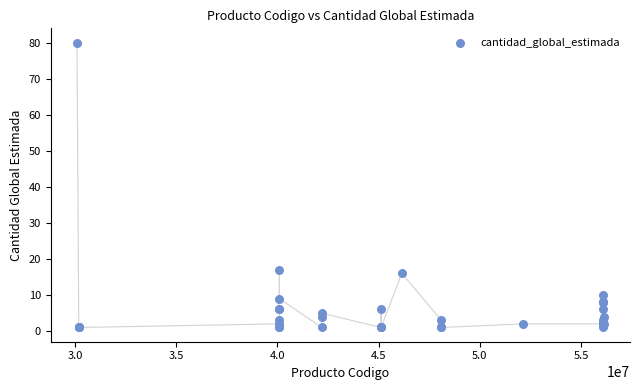

What Y value in the scatter plot is closest to 40?

17